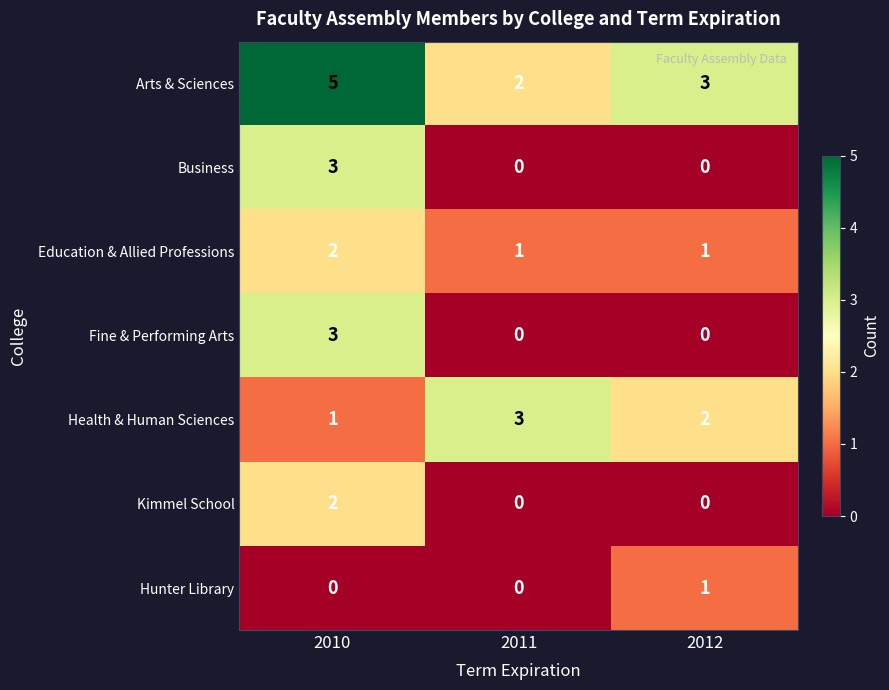

What is the sum of the Arts & Sciences values at 2010 and 2011?

7